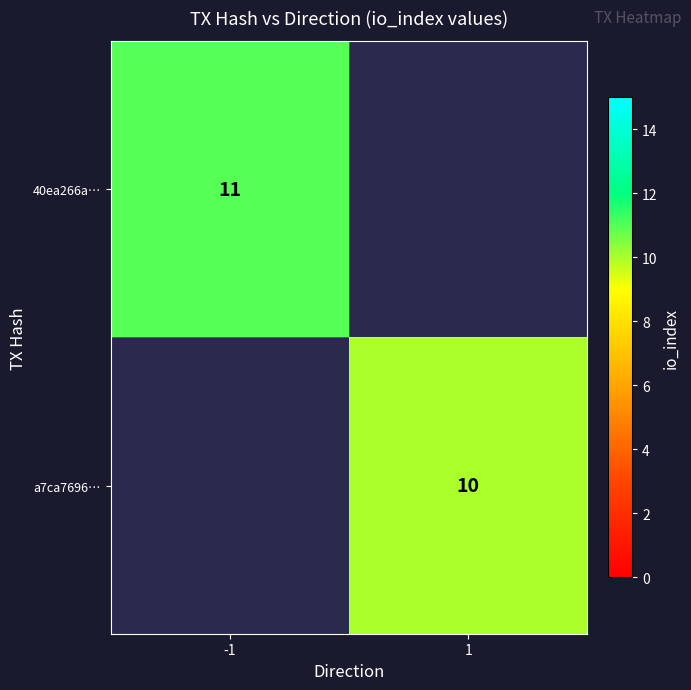

The 40ea266a… series shows 15 at -1. True or false?

False